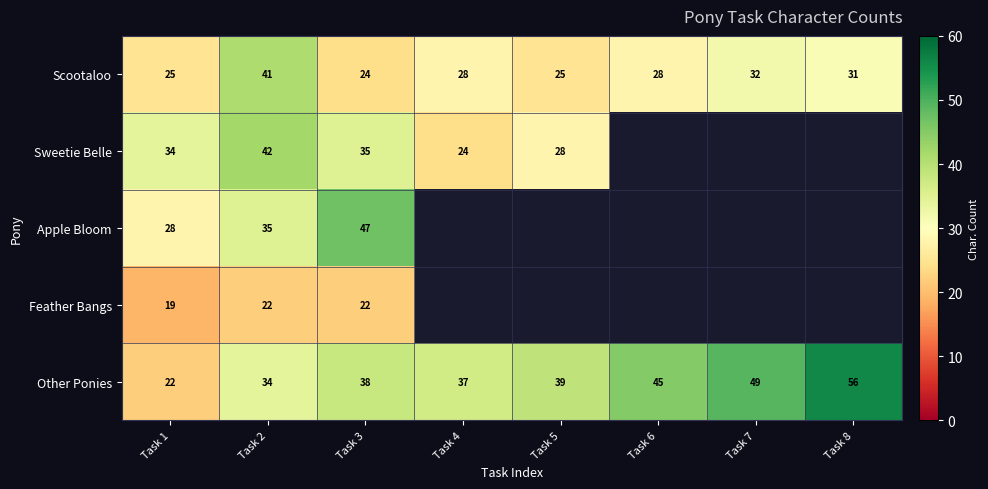

The Scootaloo series shows 35 at Task 5. True or false?

False